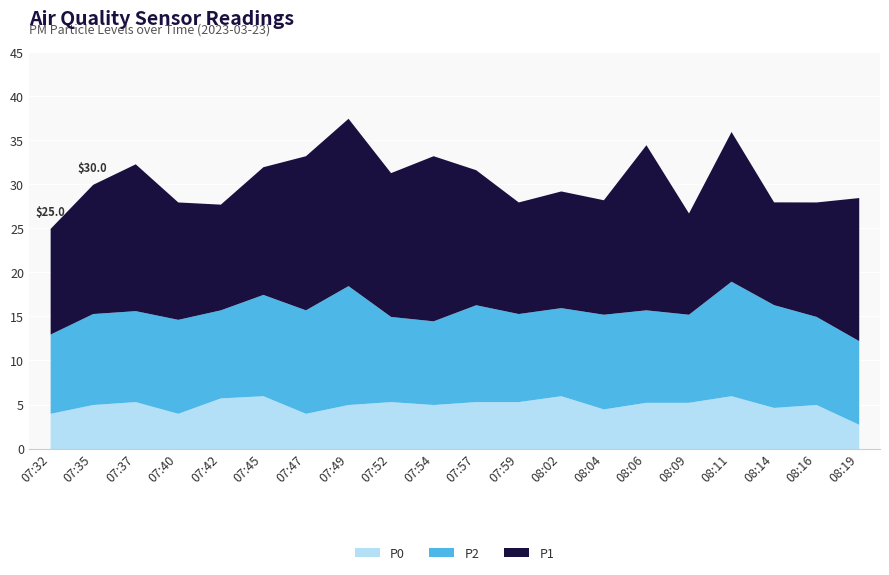

How many data points does each series have?

20